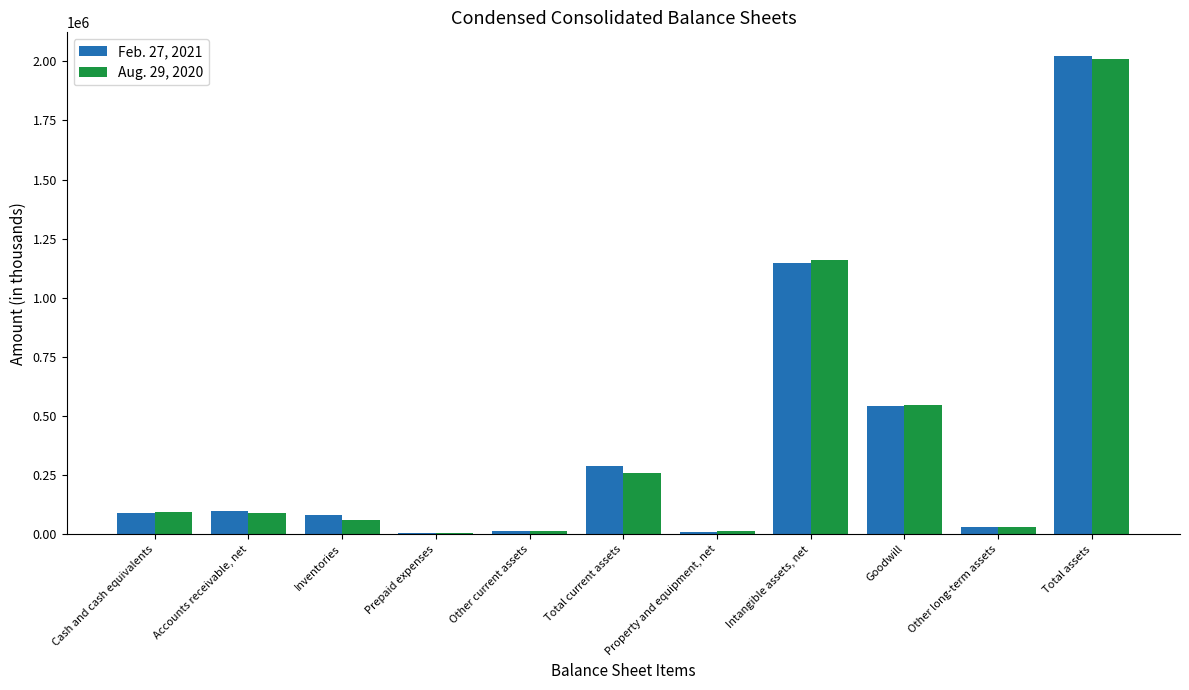

Which label corresponds to the largest value in the chart?

Total assets